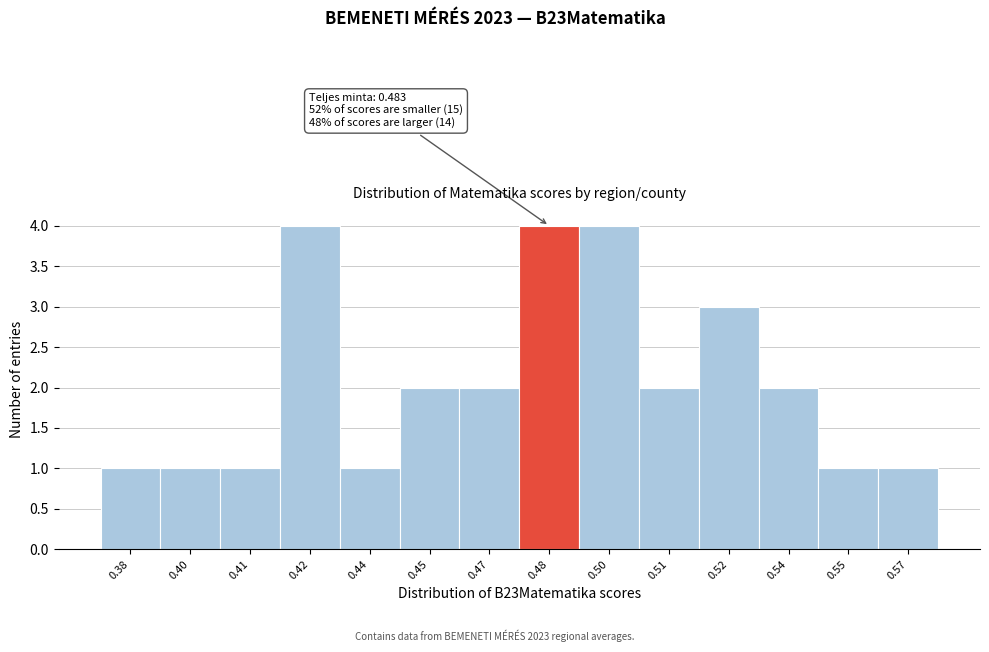

Reading left to right, transcribe all the data shown in this chart.

0.38=1	0.40=1	0.41=1	0.42=4	0.44=1	0.45=2	0.47=2	0.48=4	0.50=4	0.51=2	0.52=3	0.54=2	0.55=1	0.57=1